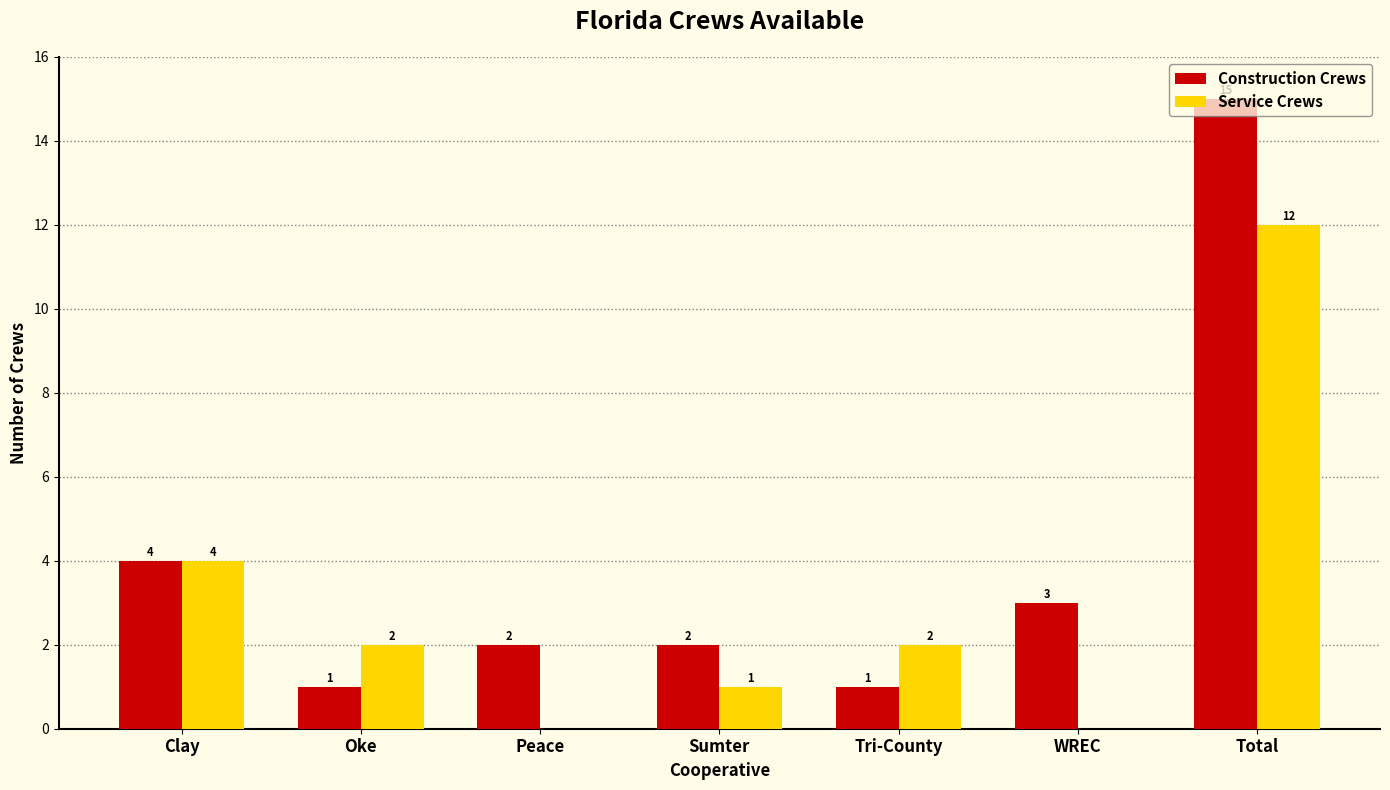

Which series has the largest range (max minus min)?

Construction Crews